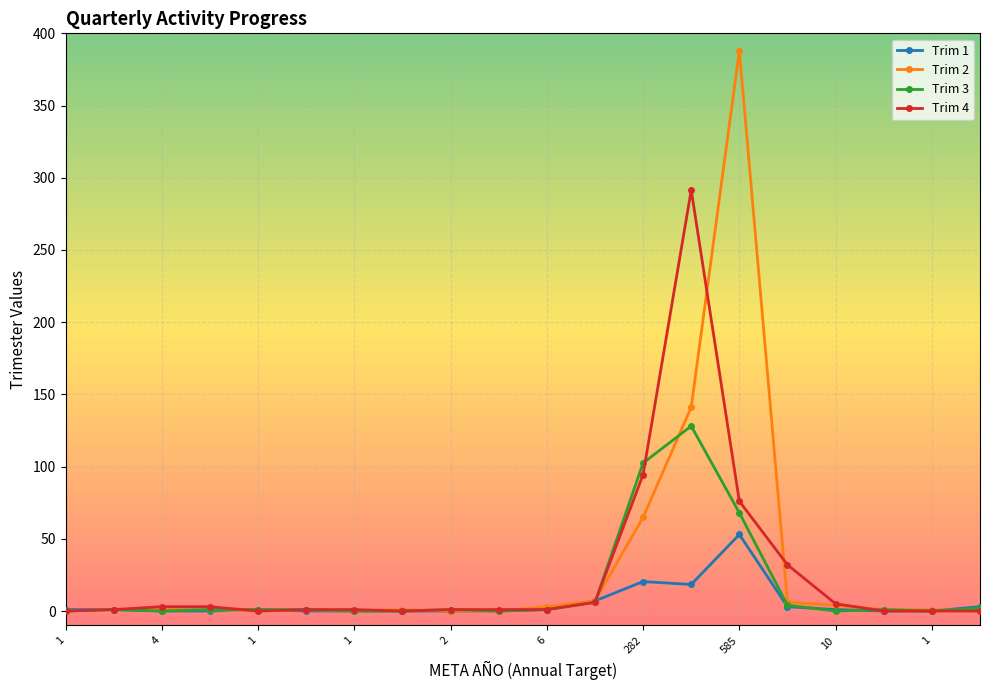

List the series in order of their peak value, lowest first.

Trim 1, Trim 3, Trim 4, Trim 2